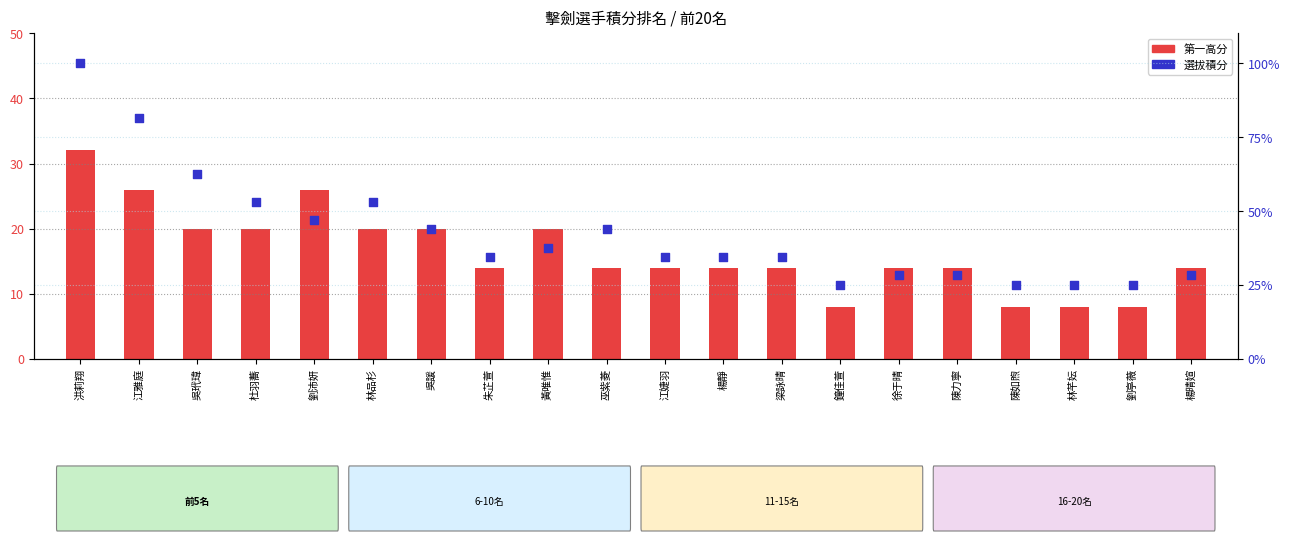

Which series has the largest Y range (max minus min)?

選拔積分